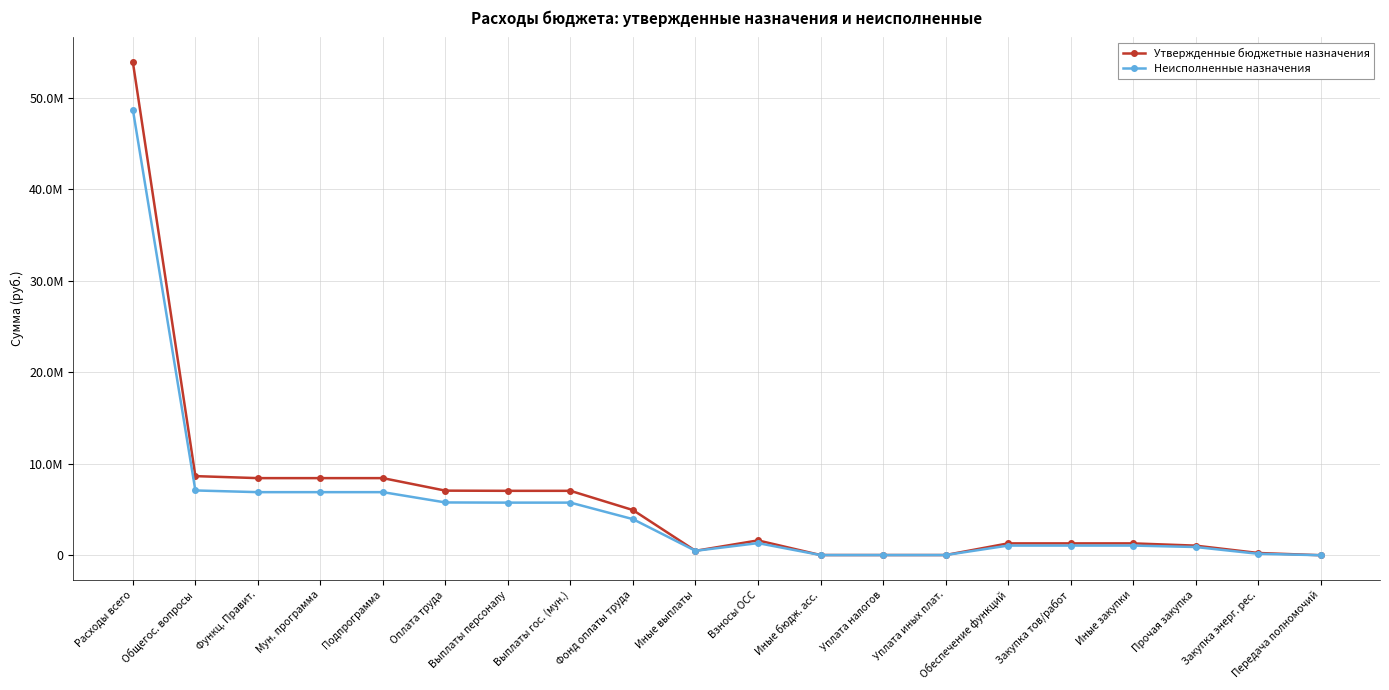

At which label does Утвержденные бюджетные назначения reach its peak?

Расходы всего